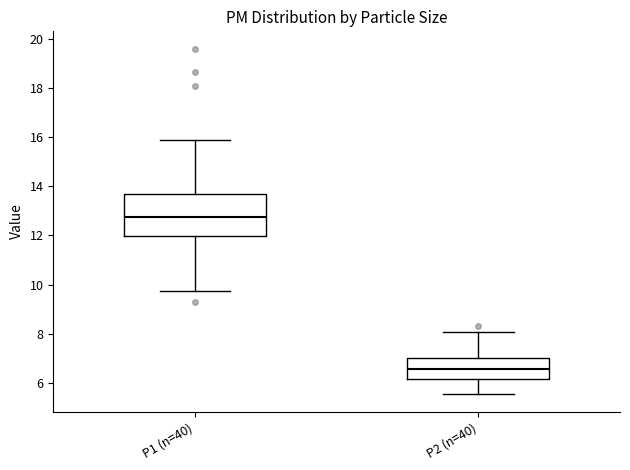

Which box is the tallest, from its lower edge to its upper edge?

P1 (n=40)